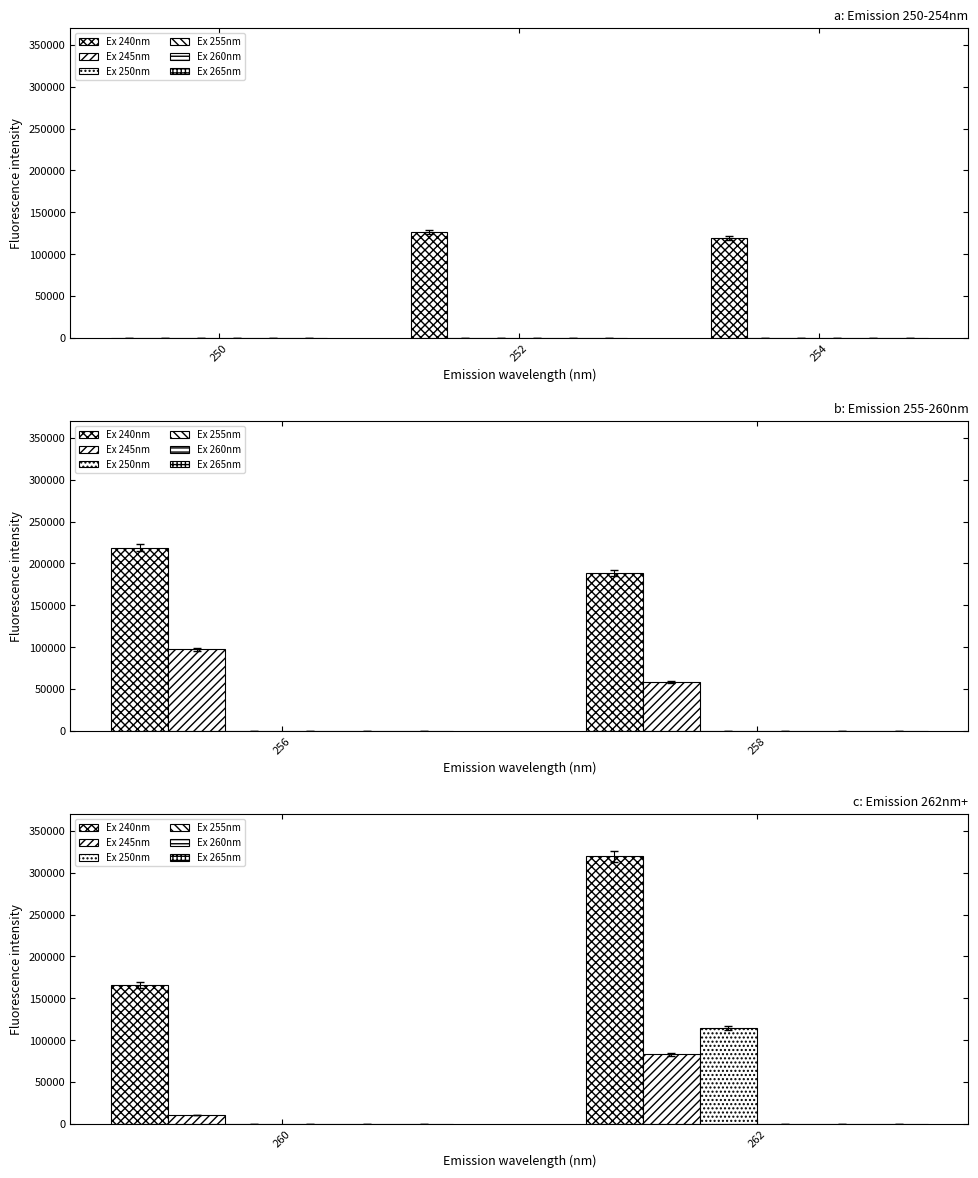

The Ex 265nm series shows 0.0 at 262. True or false?

True